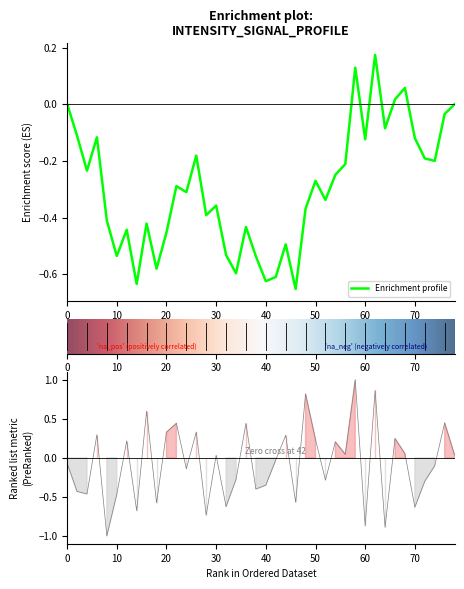

How many positive values are there?

19